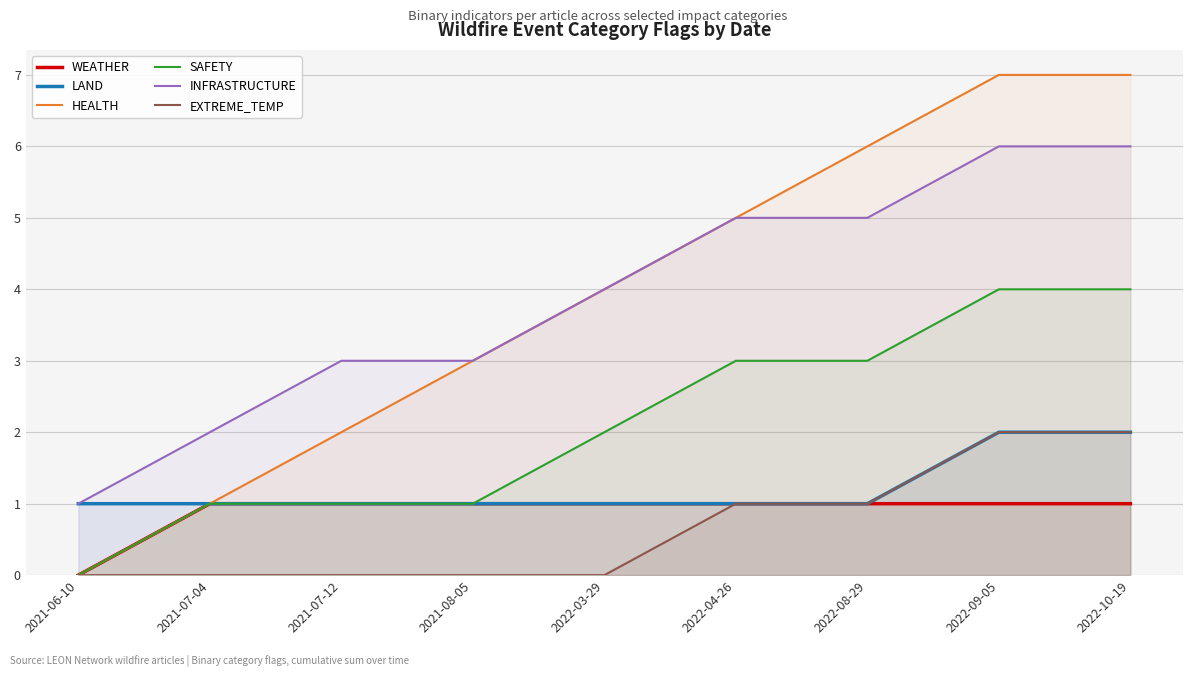

At how many categories does at least one series exceed 0?

9